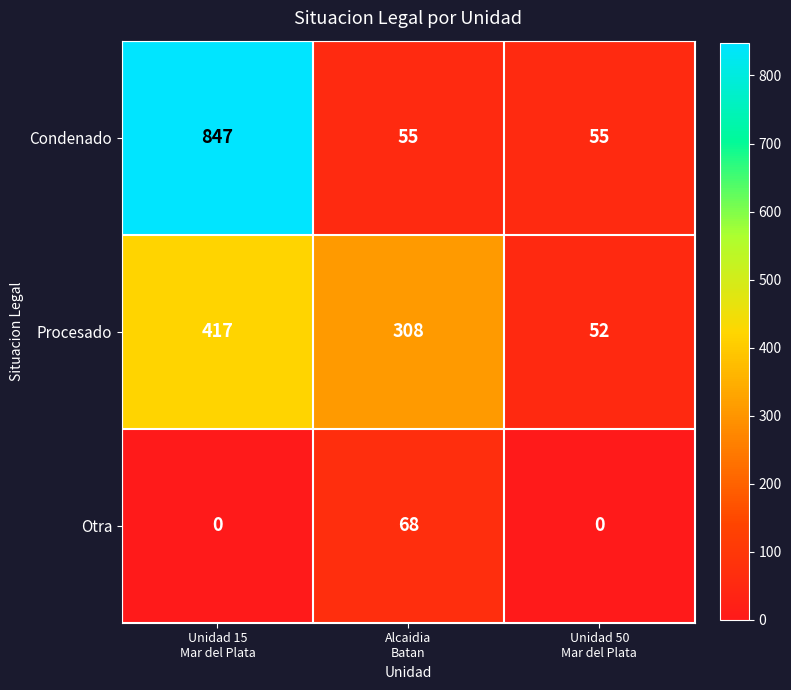

How many values in Otra are above zero?

1